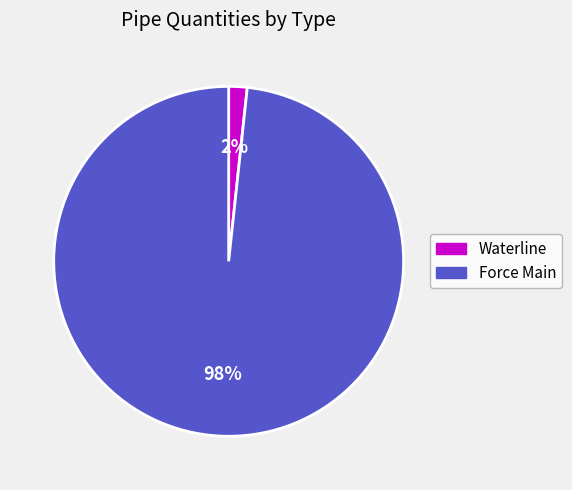

Rank the categories by value from lowest to highest.

Waterline, Force Main